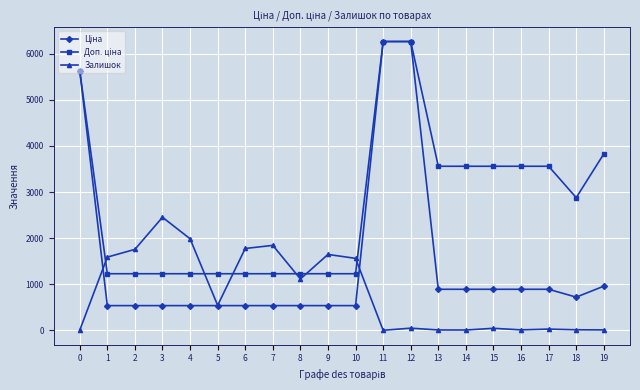

What is the greatest value displayed?

6266.7